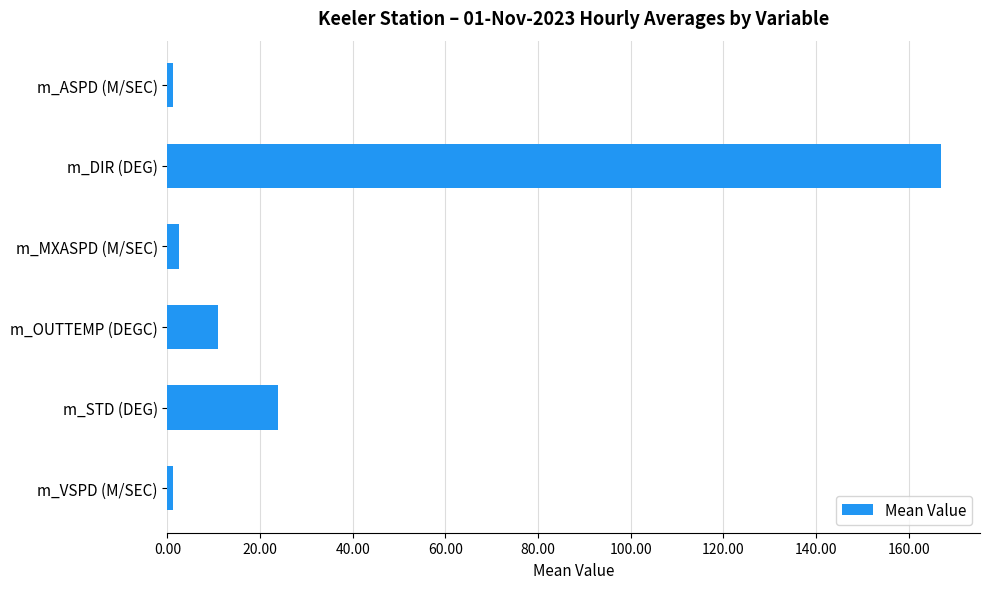

How many values exceed 10?

3